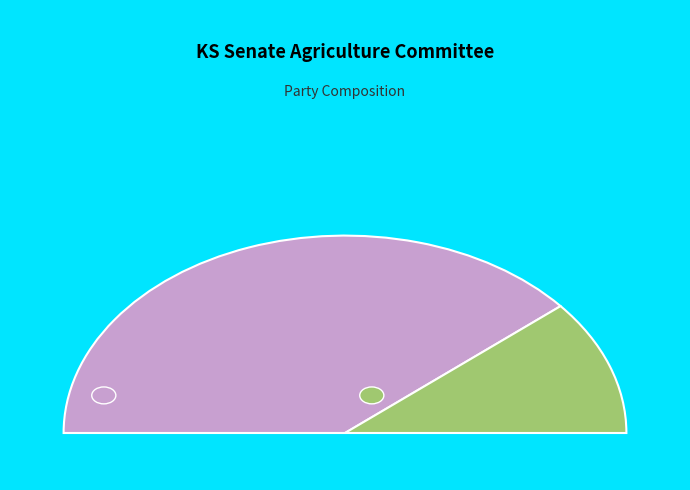

How many segments does this pie chart have?

2